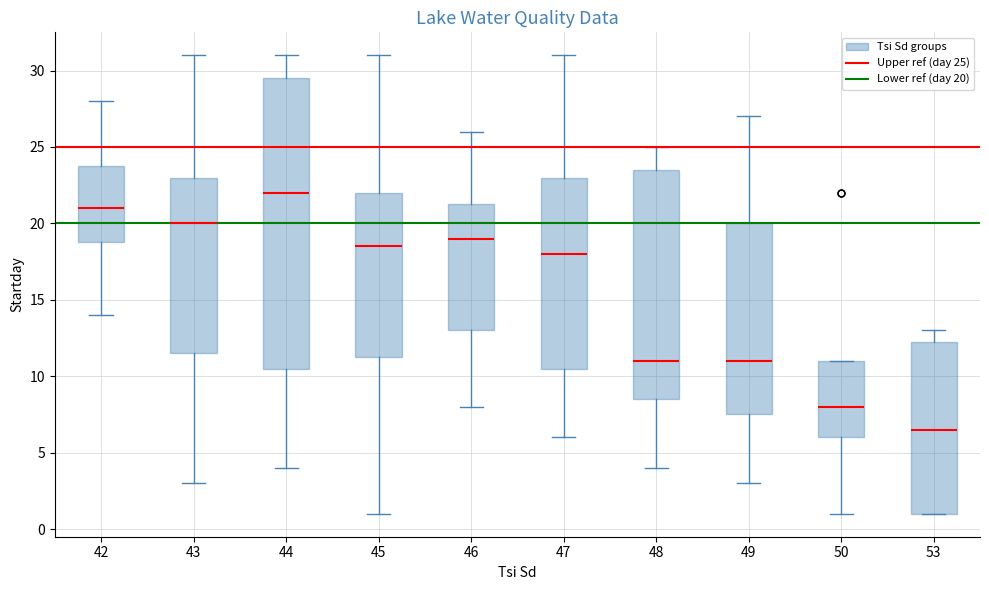

Which box is the tallest, from its lower edge to its upper edge?

44